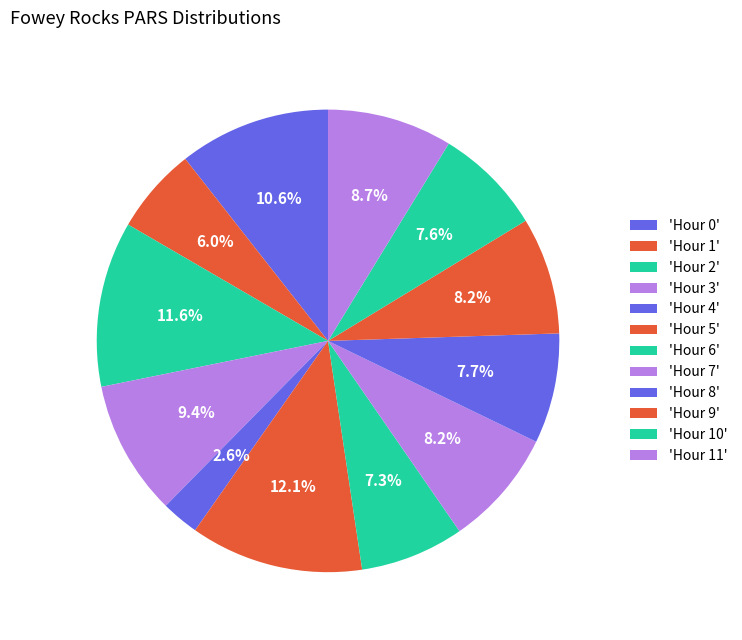

Count the number of slices in the pie.

12